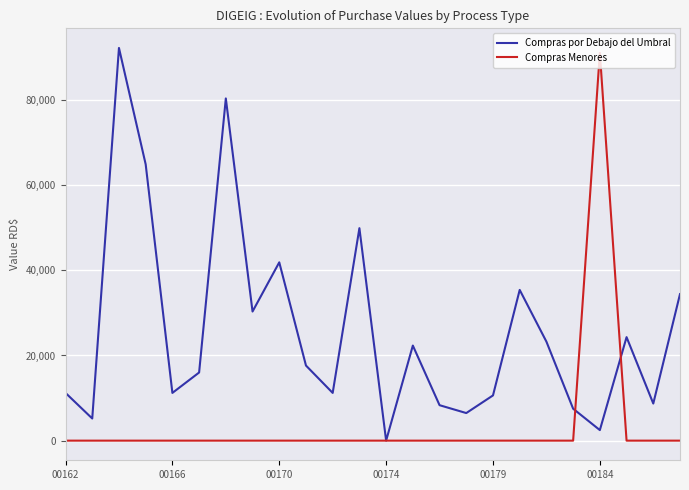

What is the maximum value for Compras Menores?

91082.4